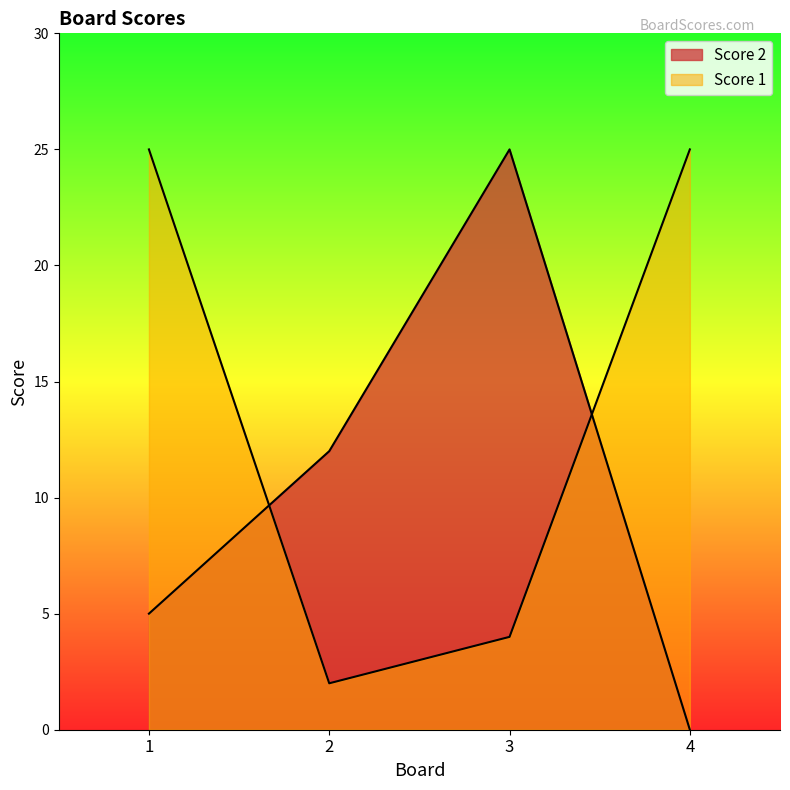

What is the value of the Score 2 point at the 1st from the left?

5